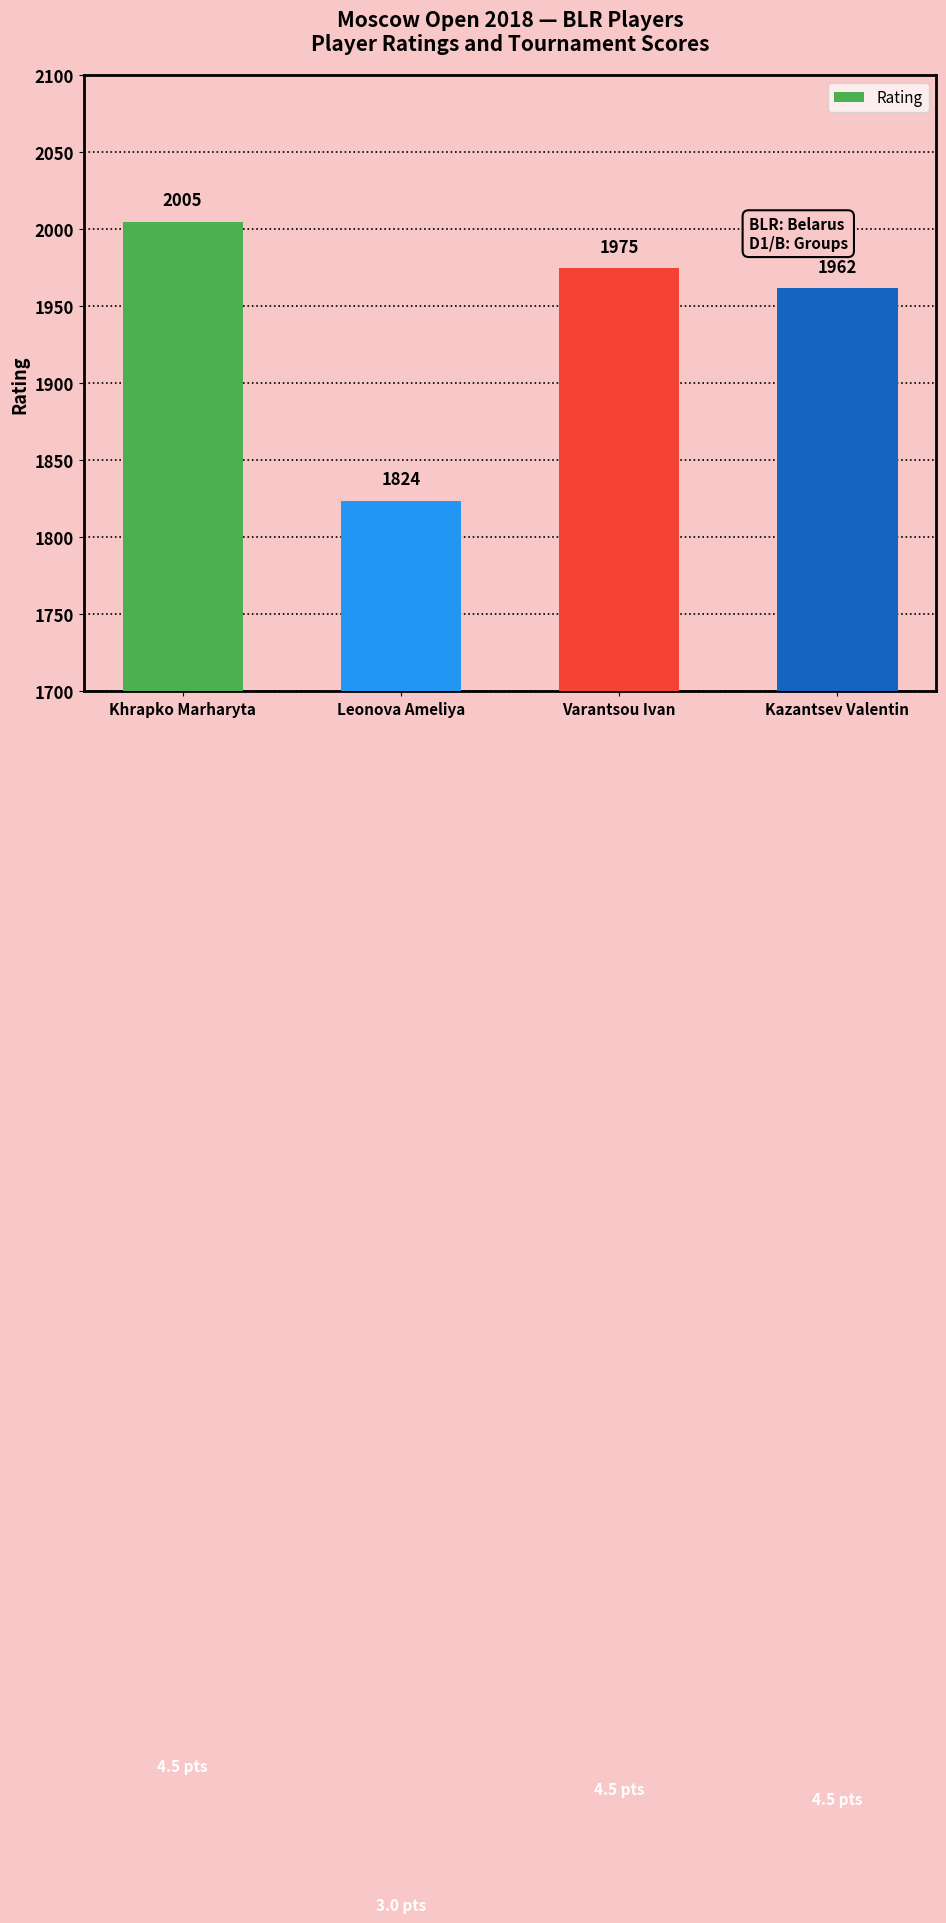

At which label does the data first exceed 1975?

Khrapko Marharyta